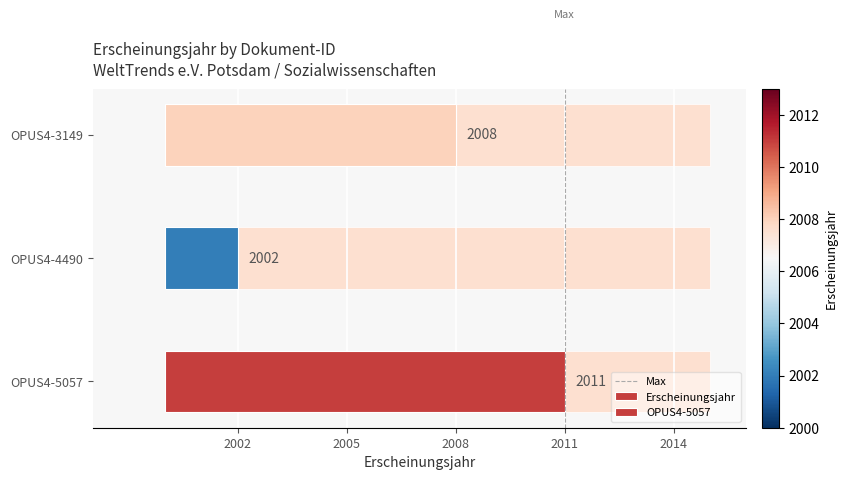

What is the change in value from OPUS4-5057 to OPUS4-4490?

-9